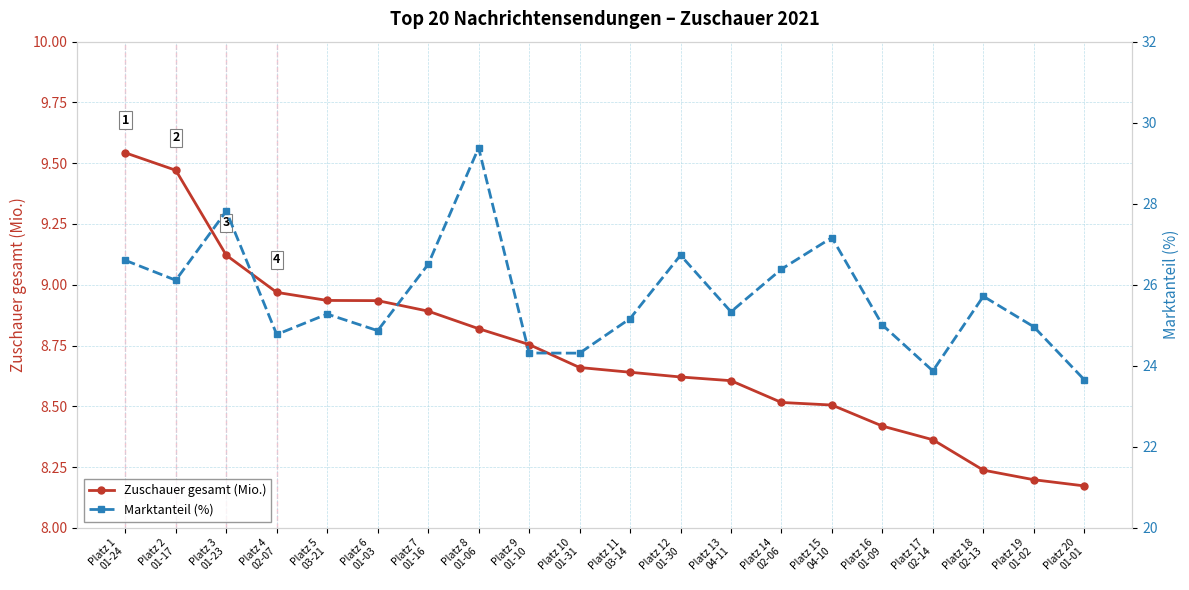

At which label is Zuschauer gesamt (Mio.) closest to 8?

Platz 20
01-01